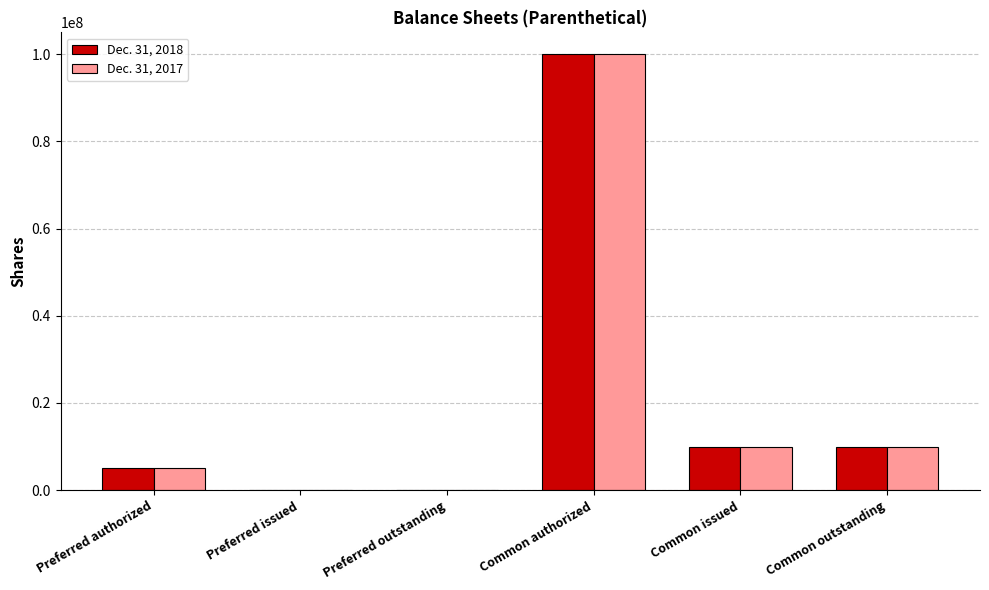

At which category does the chart reach its peak across all series?

Common authorized